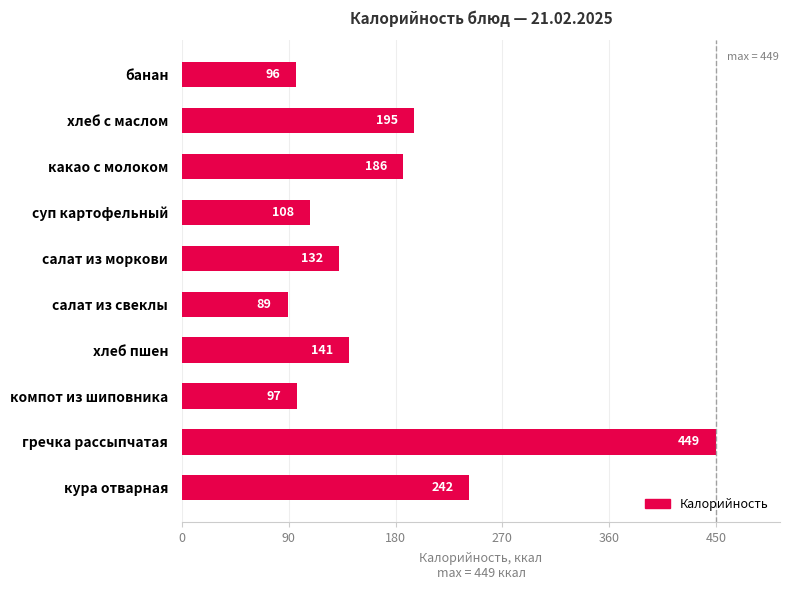

Are the bars horizontal?

Yes